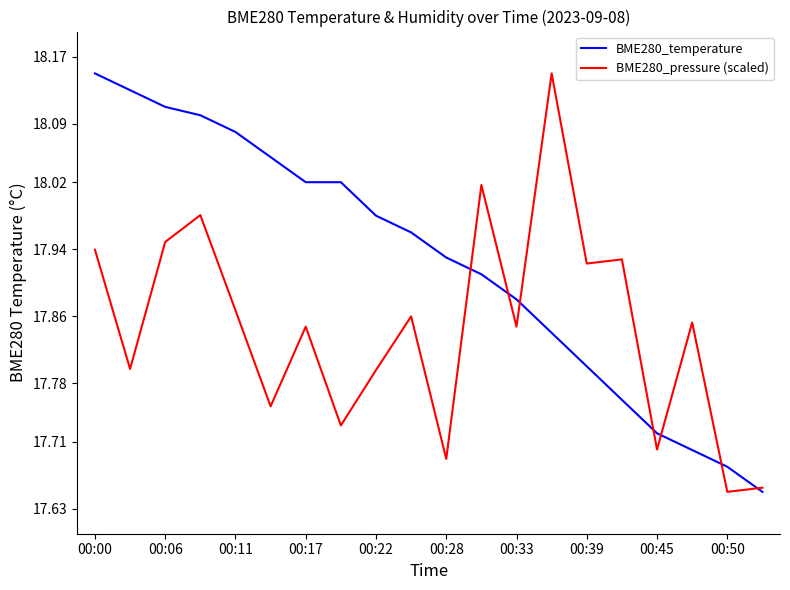

What is the difference between the maximum and minimum values in the BME280_pressure (scaled) series?

0.5